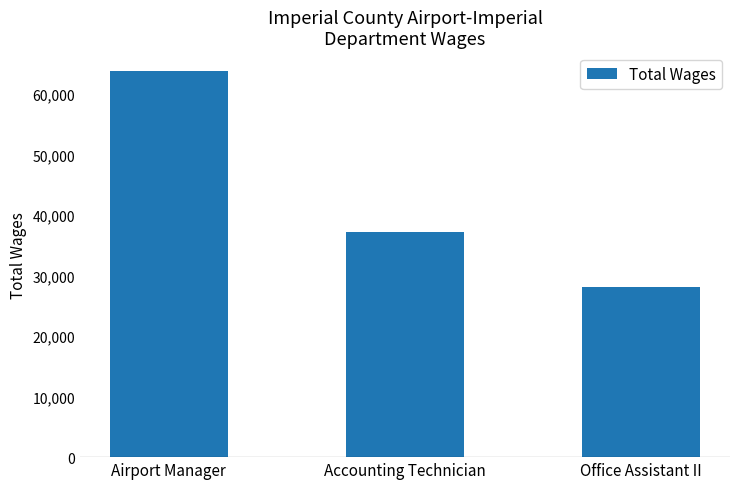

Reading right to left, transcribe all the data shown in this chart.

28155	37126	63688